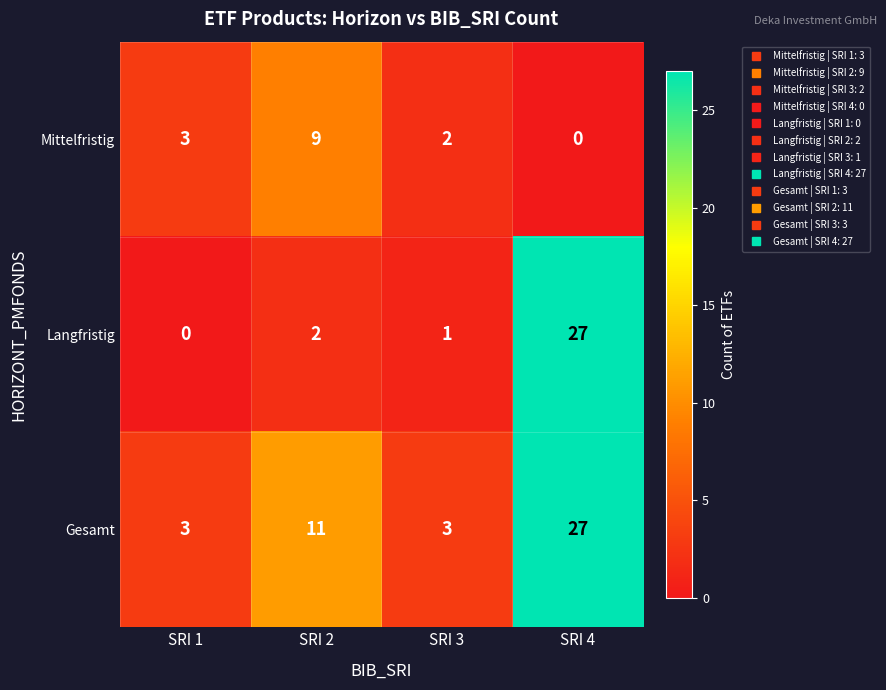

Which category has the lowest value in the Mittelfristig series?

SRI 4